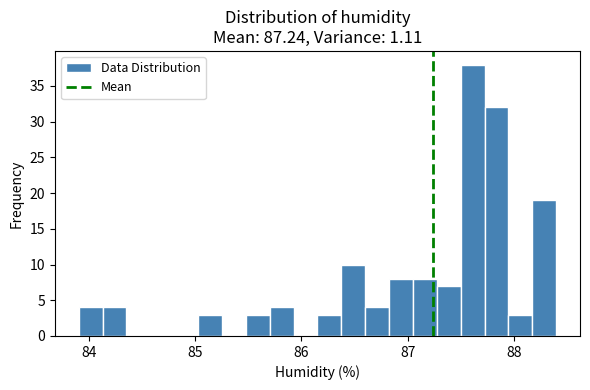

Around what value on the x-axis is the tallest bar? Give the approximate position of its centre, as read against the axis.

87.6